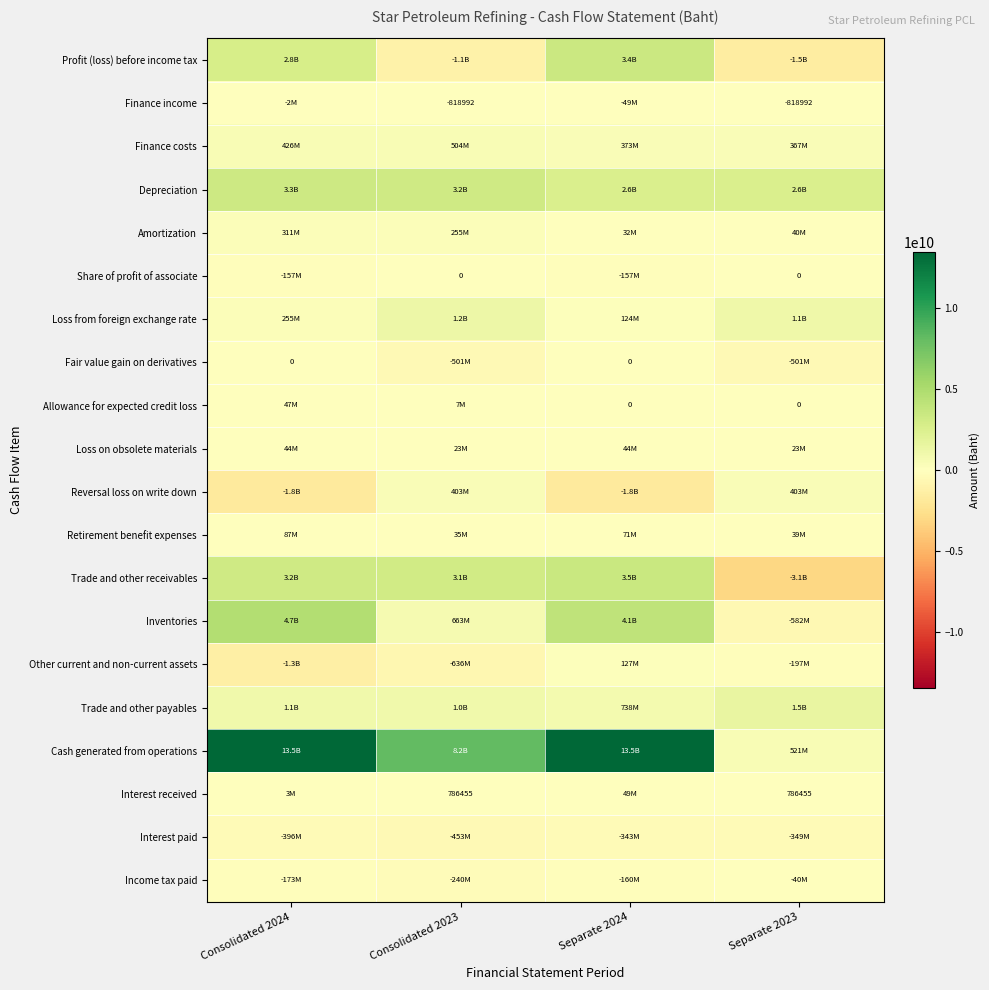

Between Consolidated 2023 and Separate 2023, which series saw the biggest shift?

Cash generated from operations